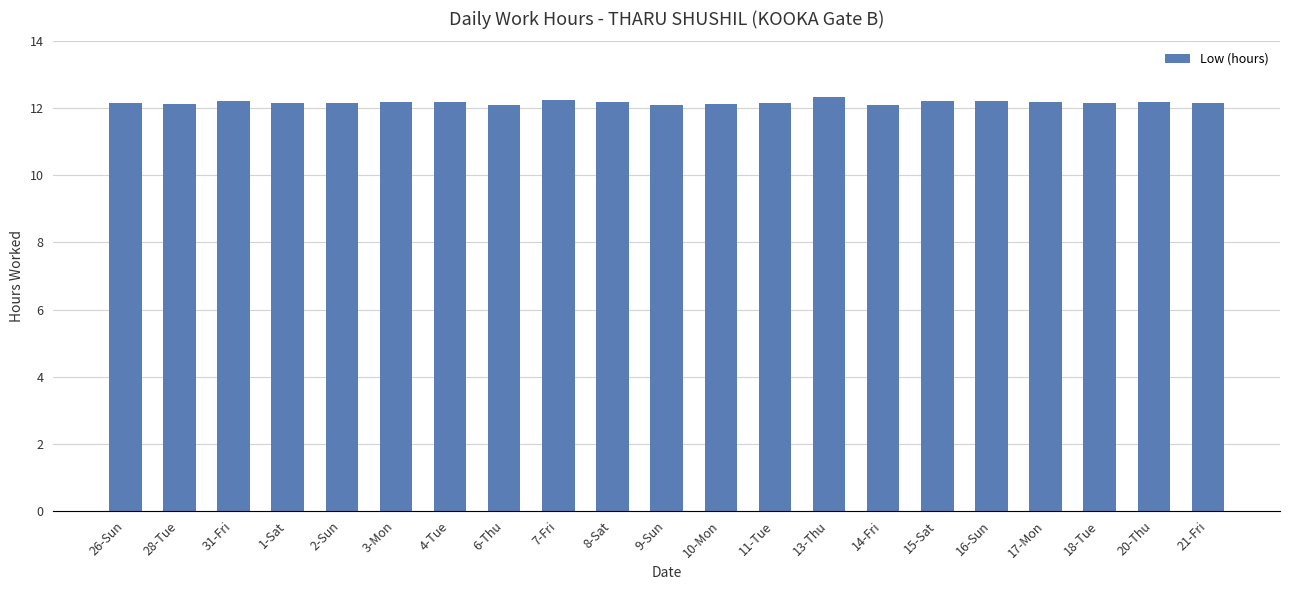

What is the sum of the values at 17-Mon and 9-Sun?

24.3